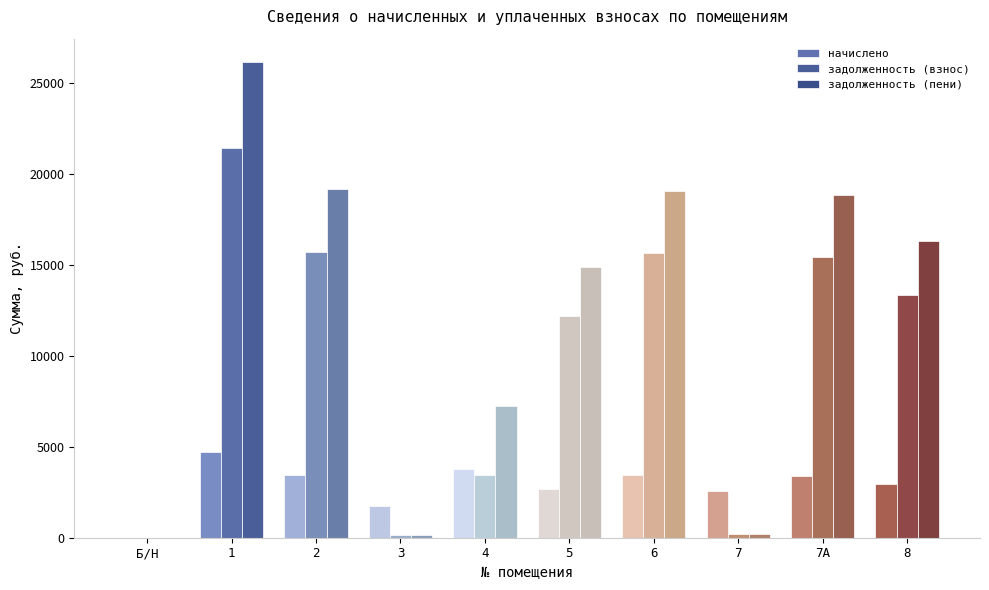

How many data points in задолженность (пени) are above 16298?

5